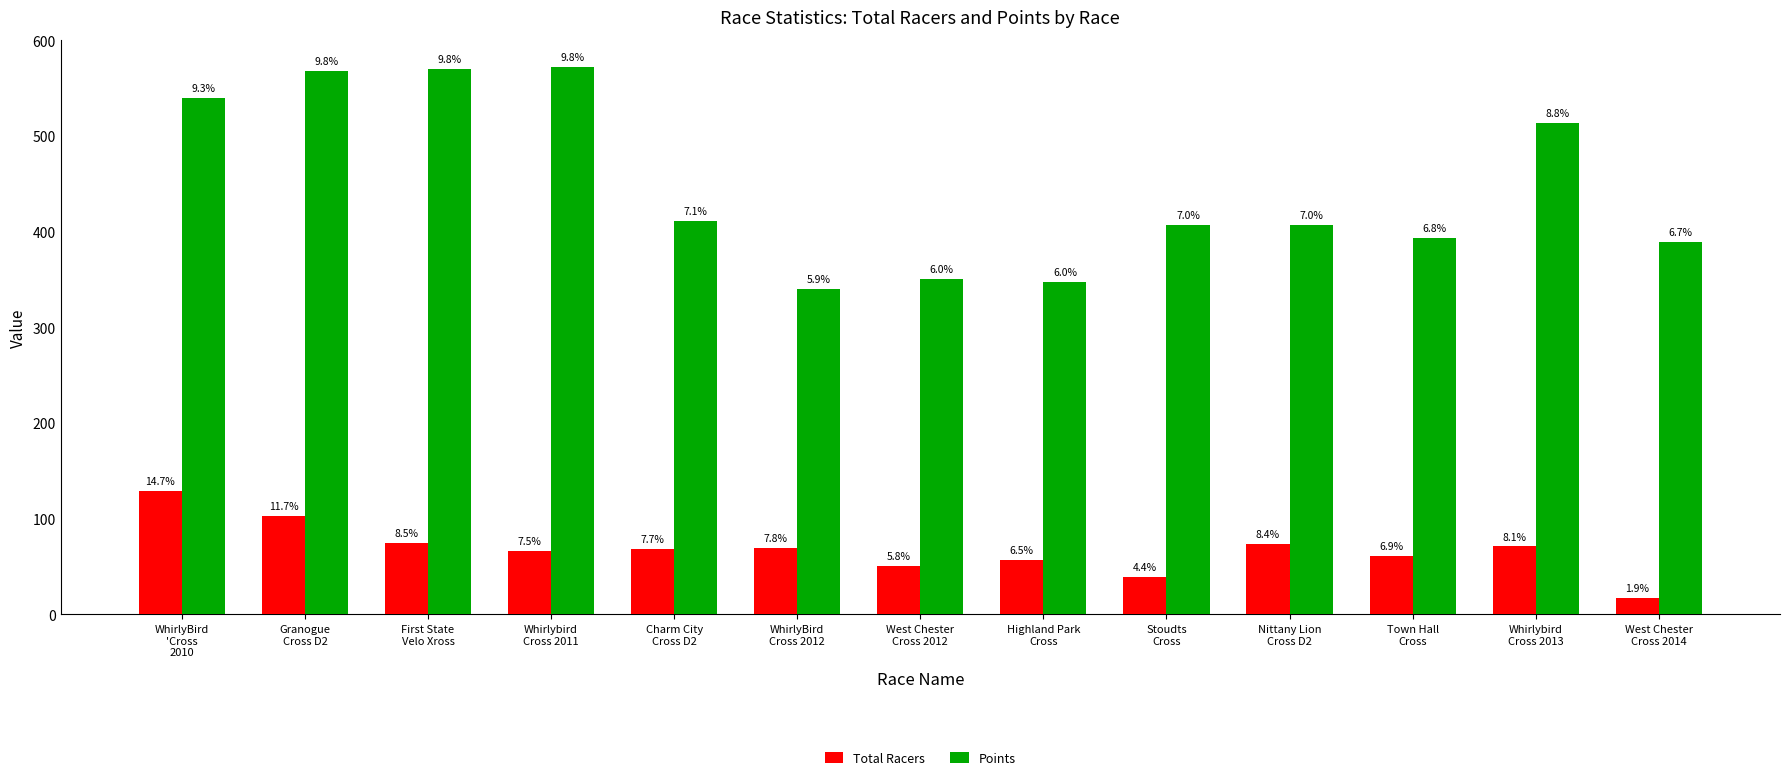

What is the minimum value shown in the chart?

17